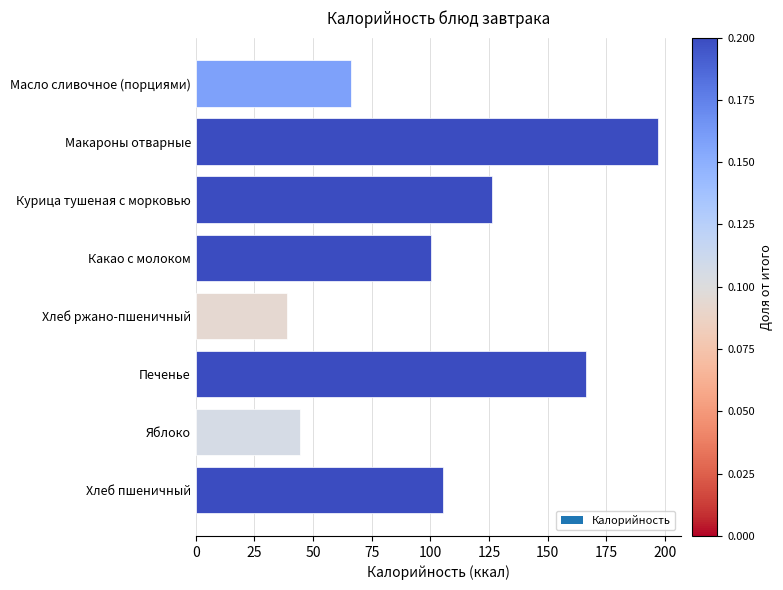

List the labels in order of value, largest first.

Макароны отварные, Печенье, Курица тушеная с морковью, Хлеб пшеничный, Какао с молоком, Масло сливочное (порциями), Яблоко, Хлеб ржано-пшеничный